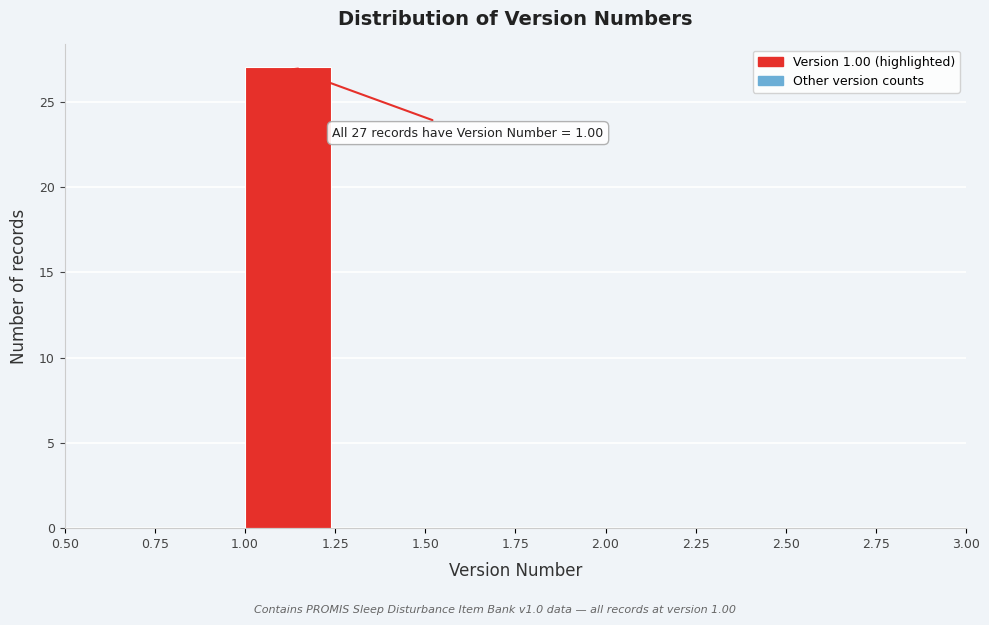

Over which range of the x-axis is the bar tallest?

1.00 to 1.25